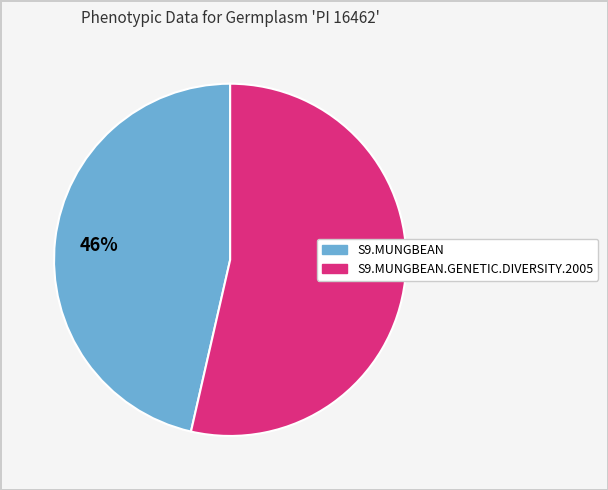

To the nearest percent, what is the average slice percentage?

50%